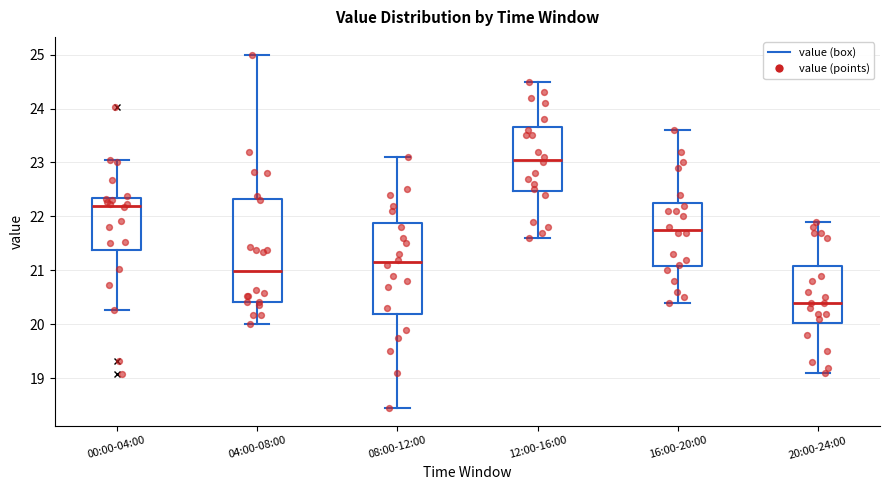

Reading left to right, read every box against the y-axis: the position of its median line, the range the box covers, and the ends of its whiskers. The values are not printed on the chart, so give them approximately, as read against the axis.

00:00-04:00: median 22.2, box 21.4 to 22.3, whiskers 20.3 to 23.1
04:00-08:00: median 21.0, box 20.4 to 22.3, whiskers 20.0 to 25.0
08:00-12:00: median 21.2, box 20.2 to 21.9, whiskers 18.5 to 23.1
12:00-16:00: median 23.1, box 22.5 to 23.7, whiskers 21.6 to 24.5
16:00-20:00: median 21.8, box 21.1 to 22.3, whiskers 20.4 to 23.6
20:00-24:00: median 20.4, box 20.0 to 21.1, whiskers 19.1 to 21.9